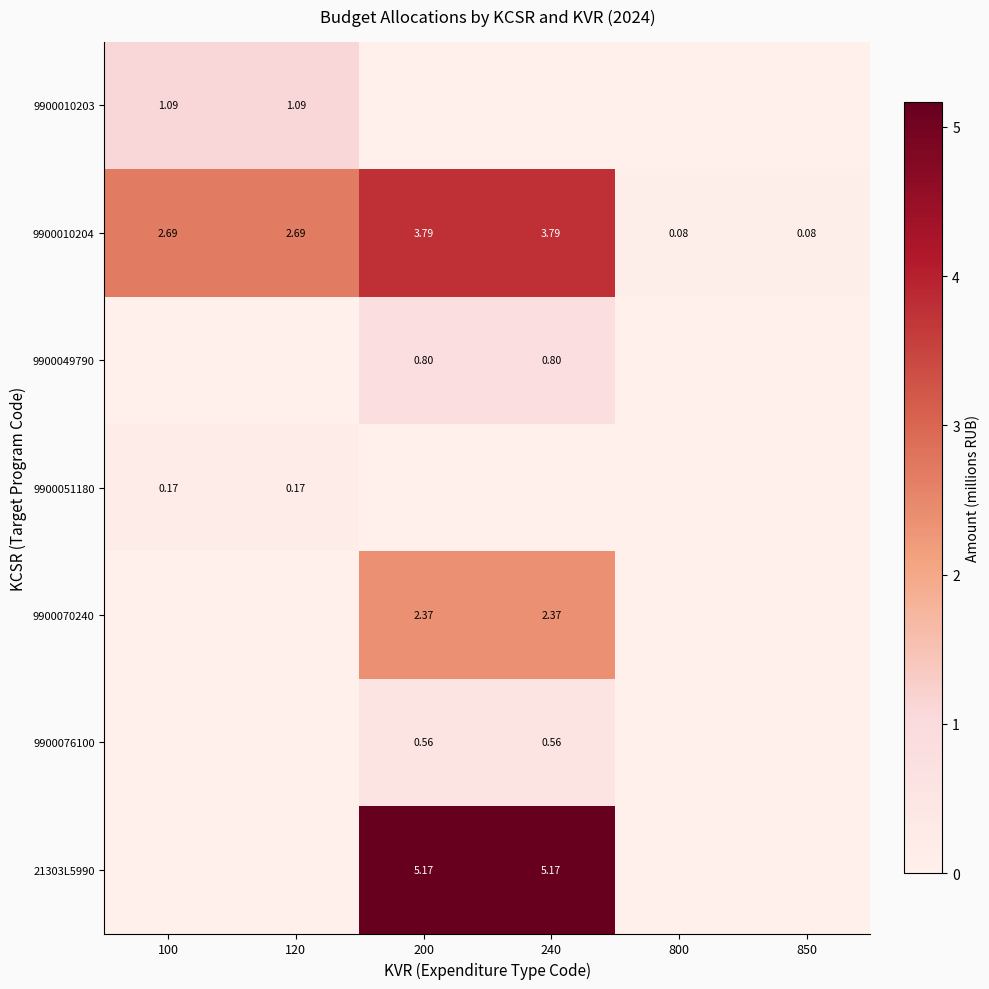

Is the value of 9900076100 at 240 greater than the value of 9900010204 at 850?

Yes